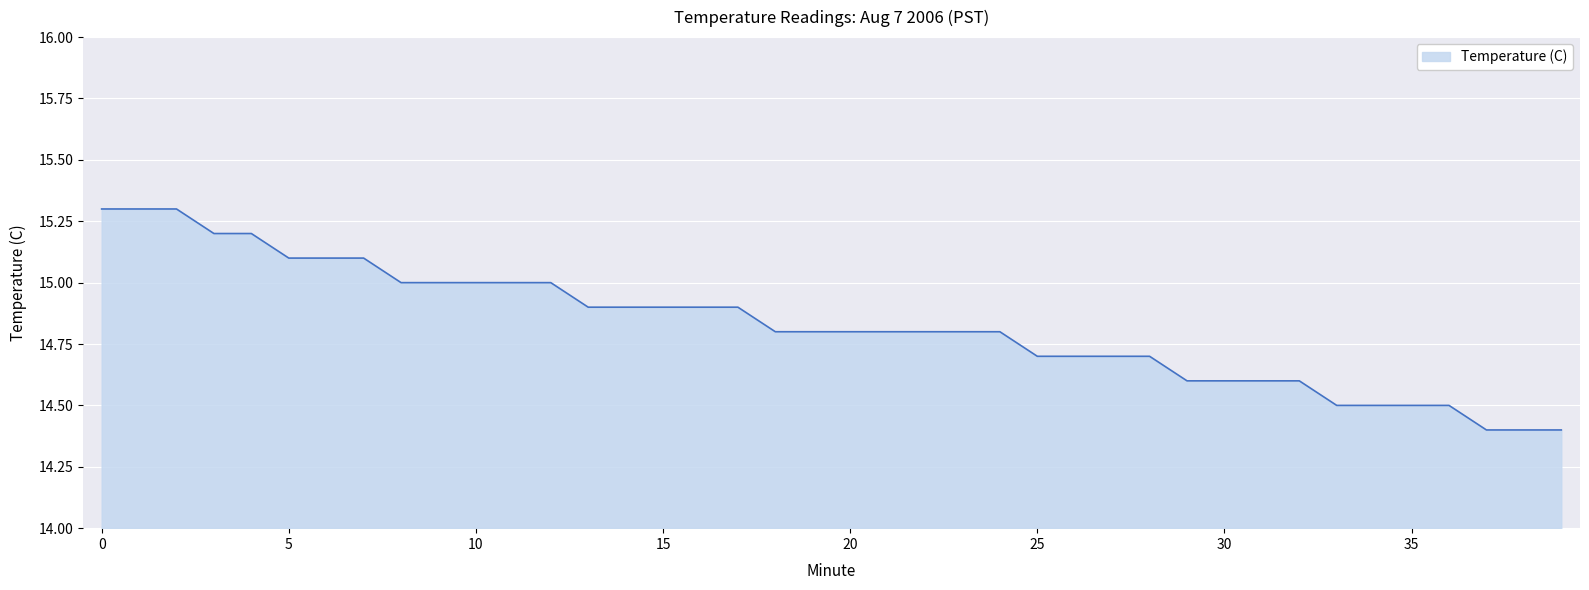

What is the difference between the maximum and minimum values?

0.9